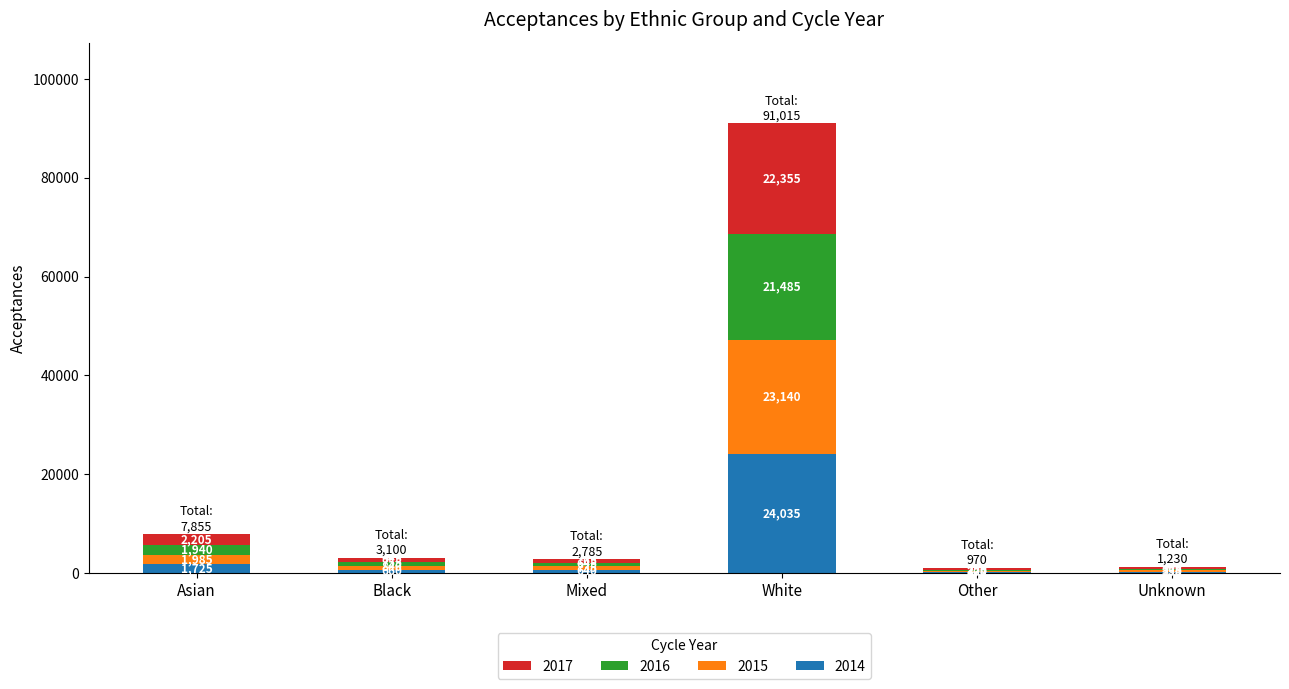

What is the maximum value for 2014?

24035